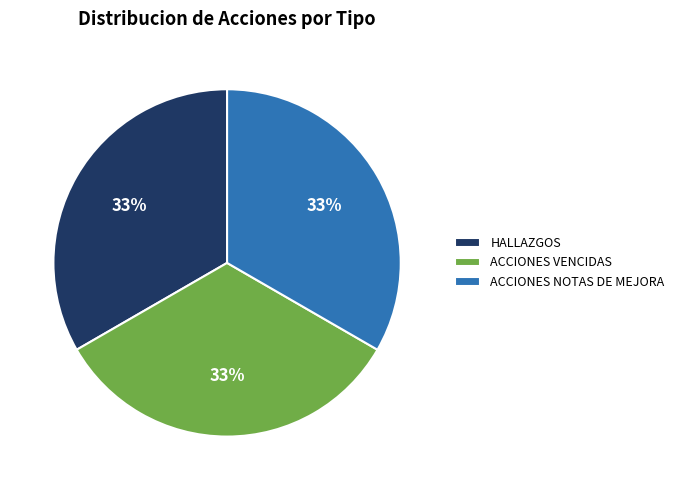

Approximately how many times larger is the value at ACCIONES VENCIDAS compared to ACCIONES NOTAS DE MEJORA?

1.0